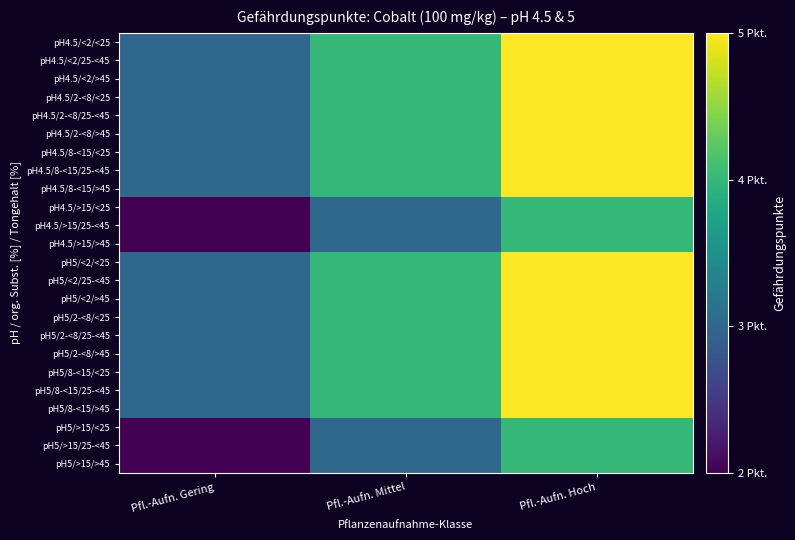

Which series has the largest total across all categories?

pH4.5/<2/<25